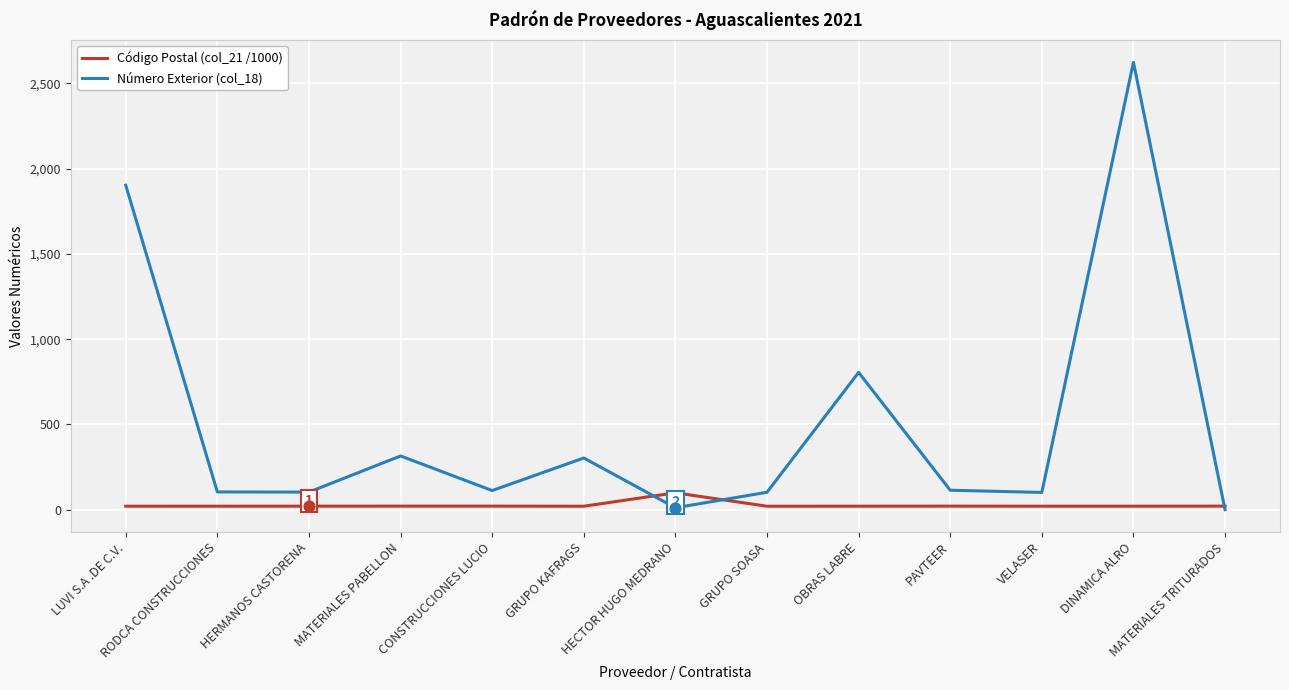

Which series has the largest total across all categories?

Número Exterior (col_18)